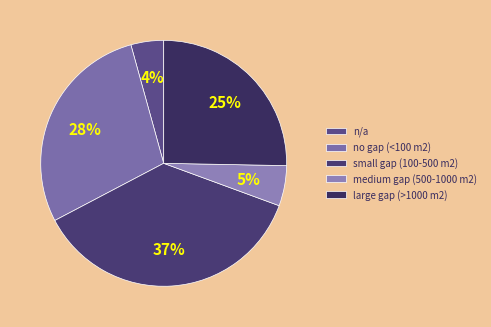

What percentage is the no gap (<100 m2) slice, to the nearest percent?

28%